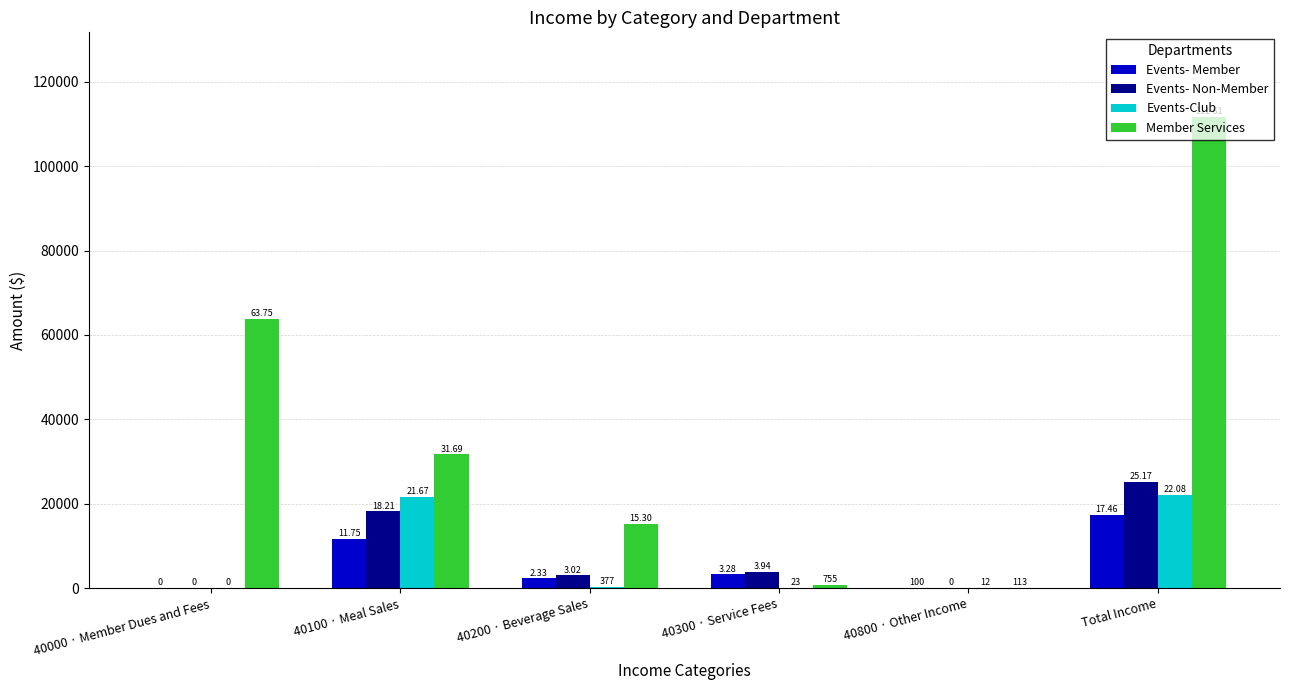

What are all the series names shown in the legend?

Events- Member, Events- Non-Member, Events-Club, Member Services